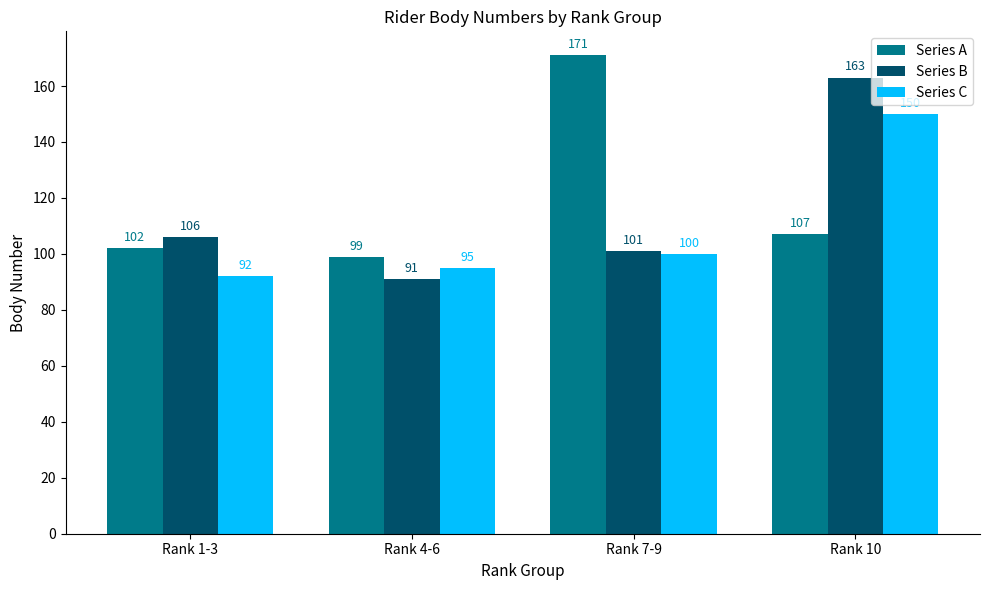

Reading right to left, what are all the values shown in this chart?

Series A: 107	171	99	102
Series B: 163	101	91	106
Series C: 150	100	95	92